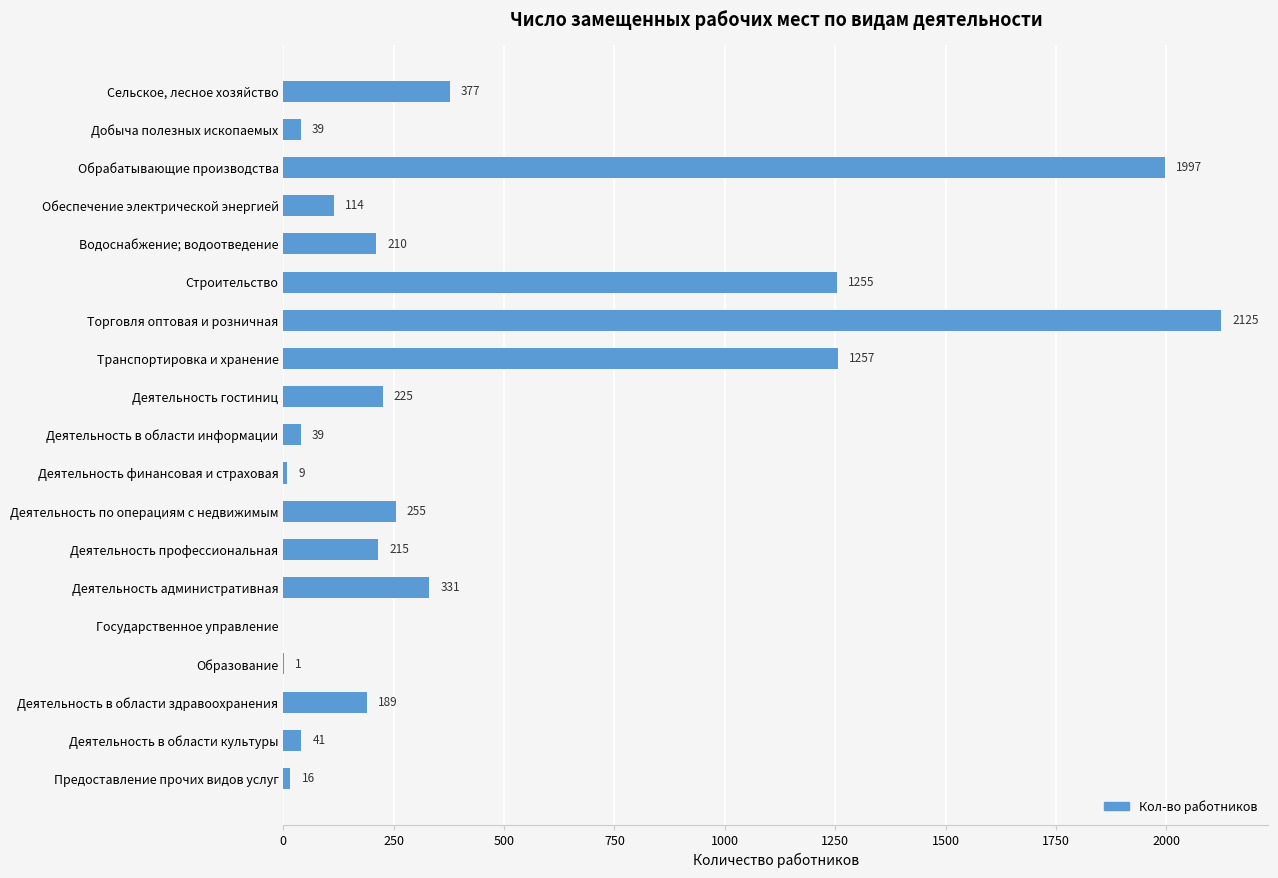

What value does the data have at Обрабатывающие производства, to the nearest 50?

2000